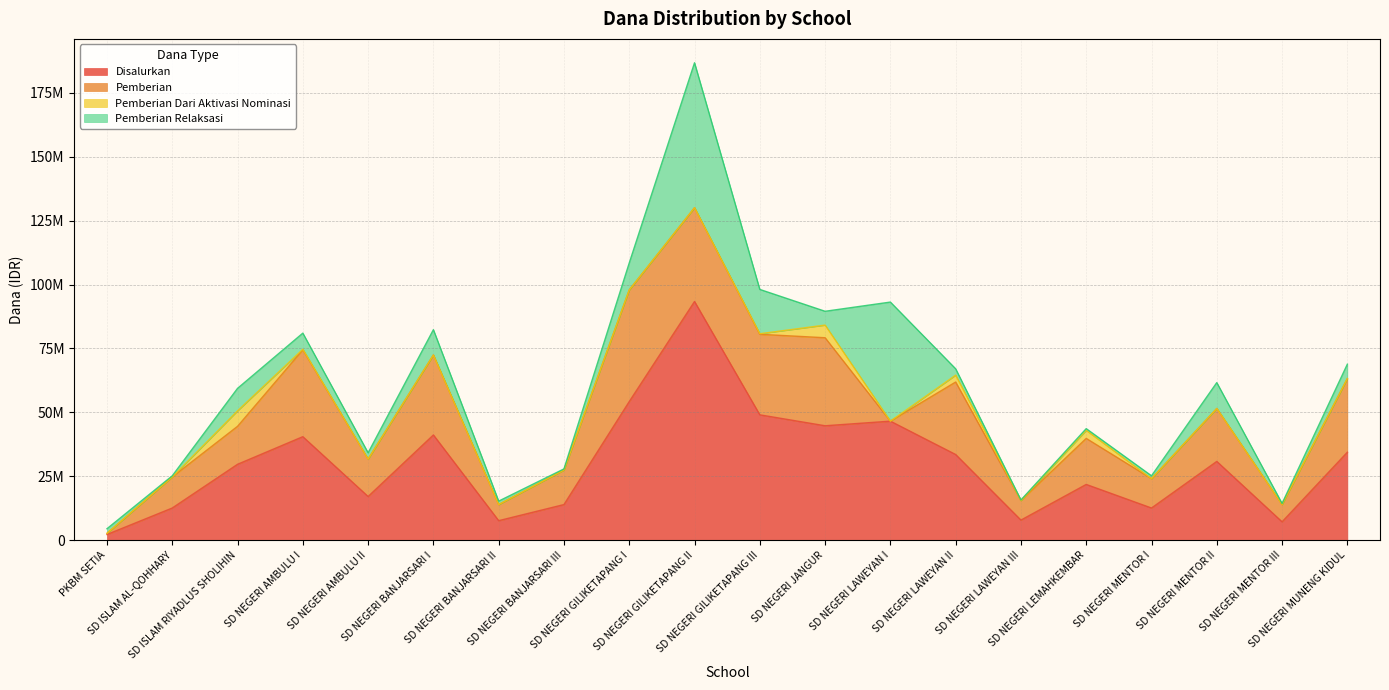

The value of Pemberian Relaksasi at PKBM SETIA is 560789. True or false?

False